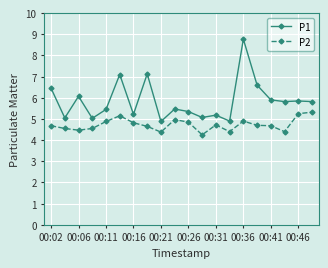

What is the maximum value for P1?

8.8